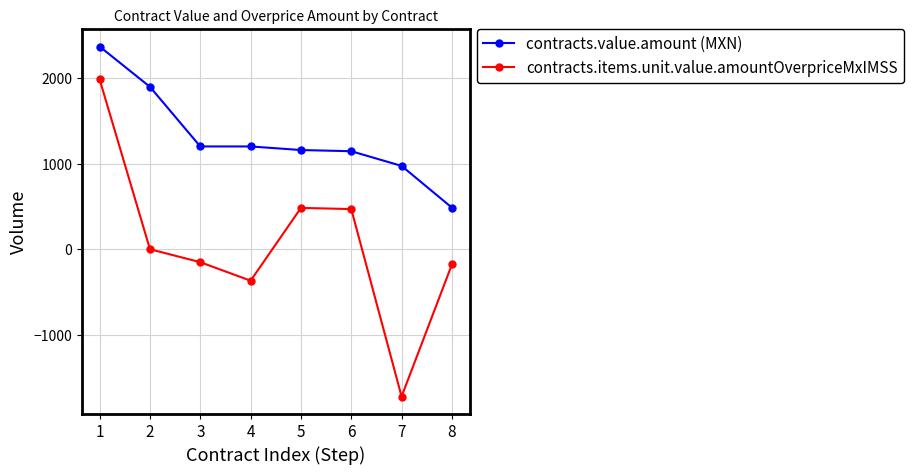

What is the total value across all series at 6?

1615.5